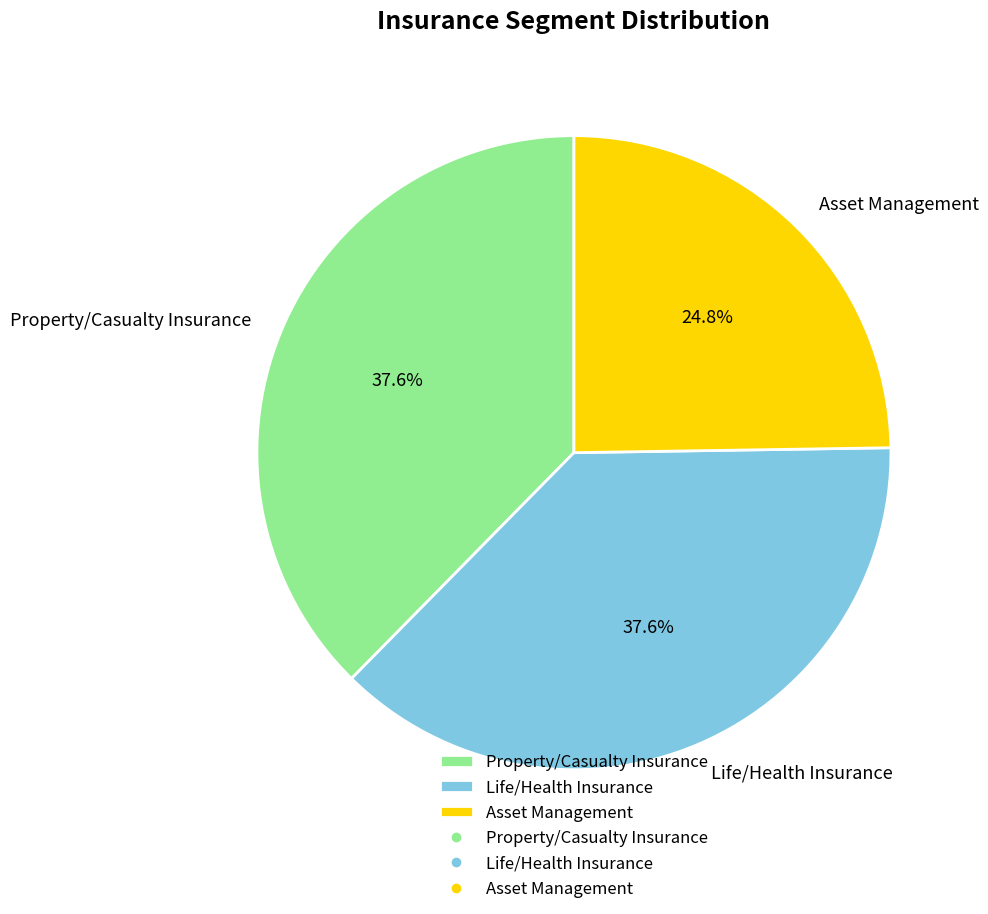

The Life/Health Insurance slice represents 38% of the pie. True or false?

True